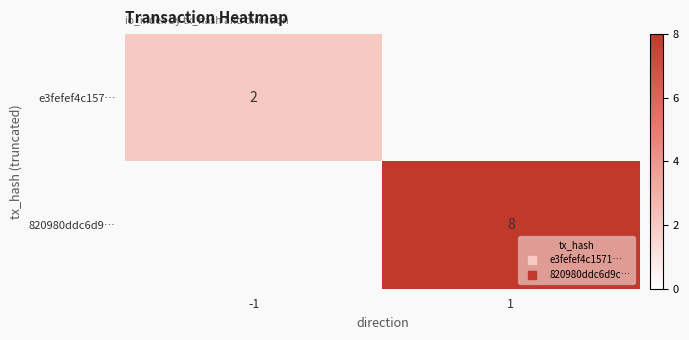

What value does the e3fefef4c157… series have at -1?

2.0